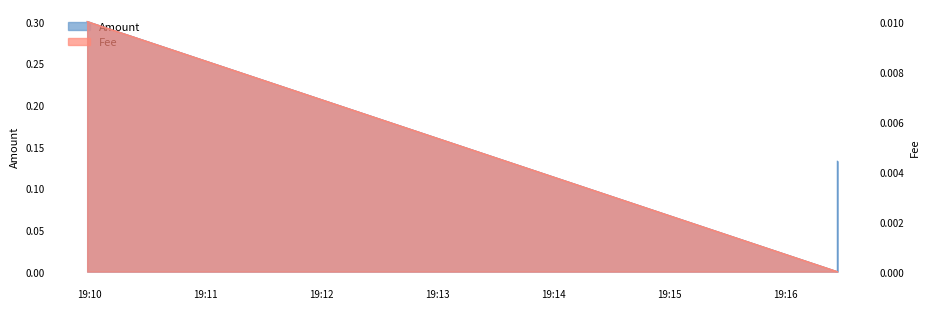

At which category is the sum across all series the highest?

2023-07-01 19:09:59